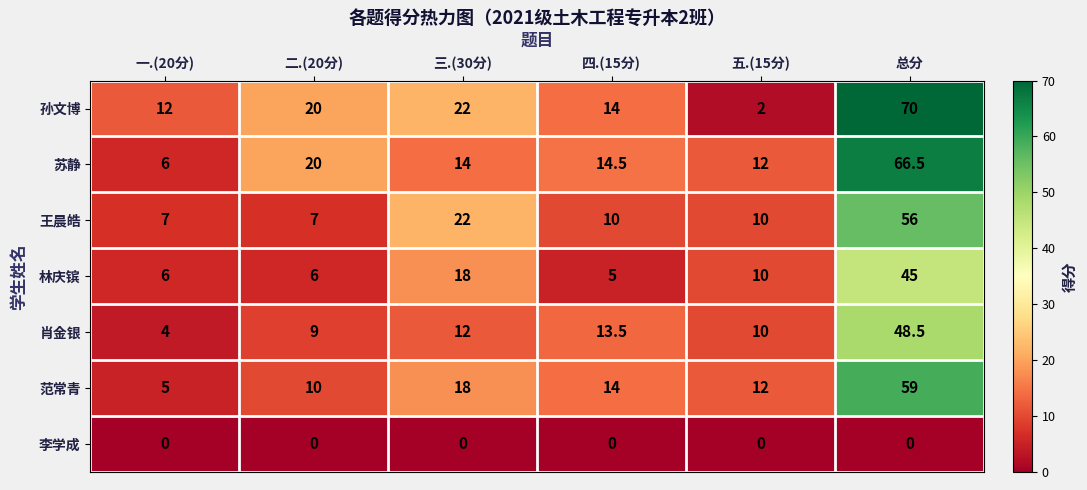

Where is 王晨皓 nearest to the value 31?

三.(30分)